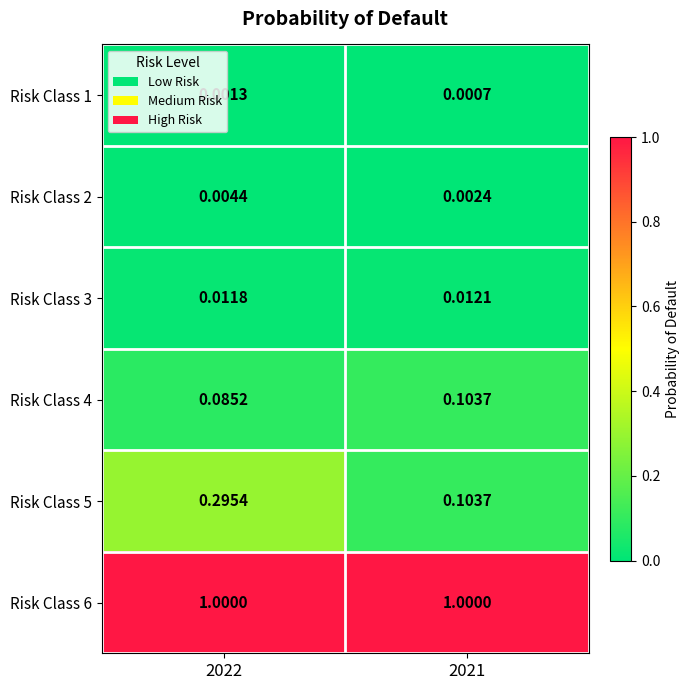

At how many categories does at least one series exceed 0?

2